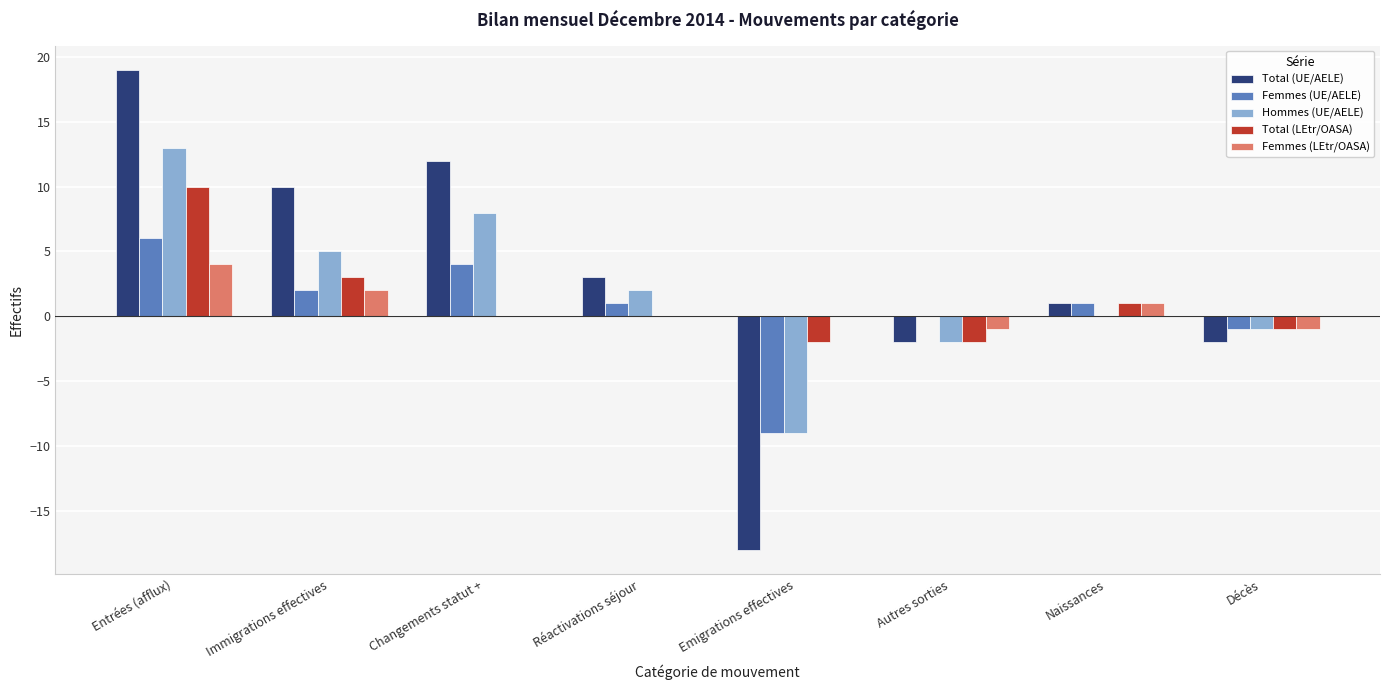

What is the sum of all Femmes (LEtr/OASA) values?

5